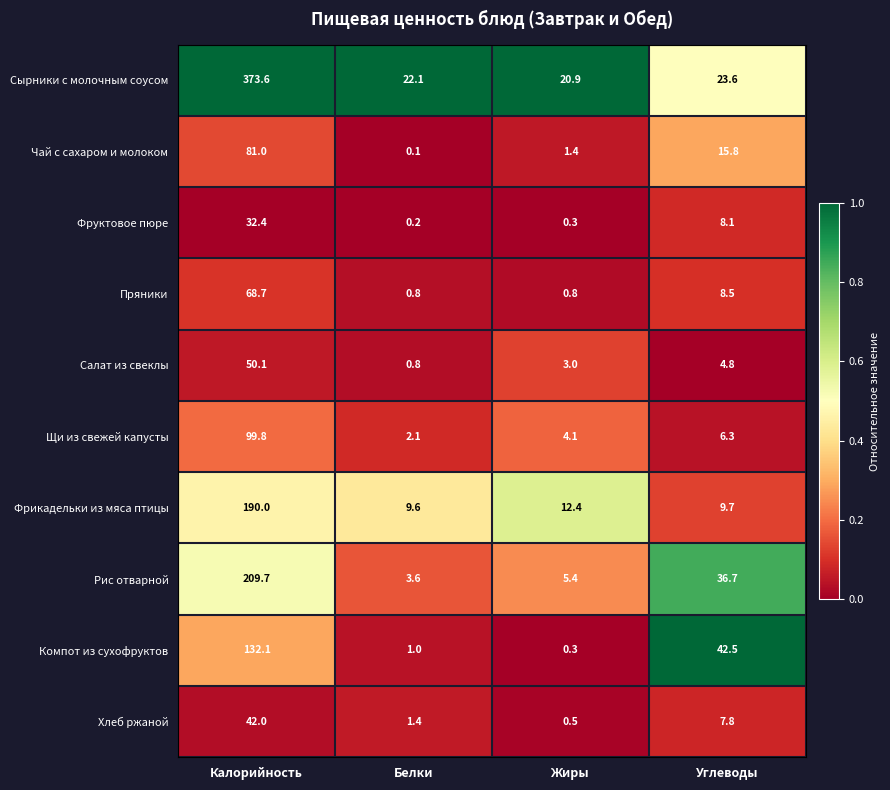

How many series are shown in this chart?

10